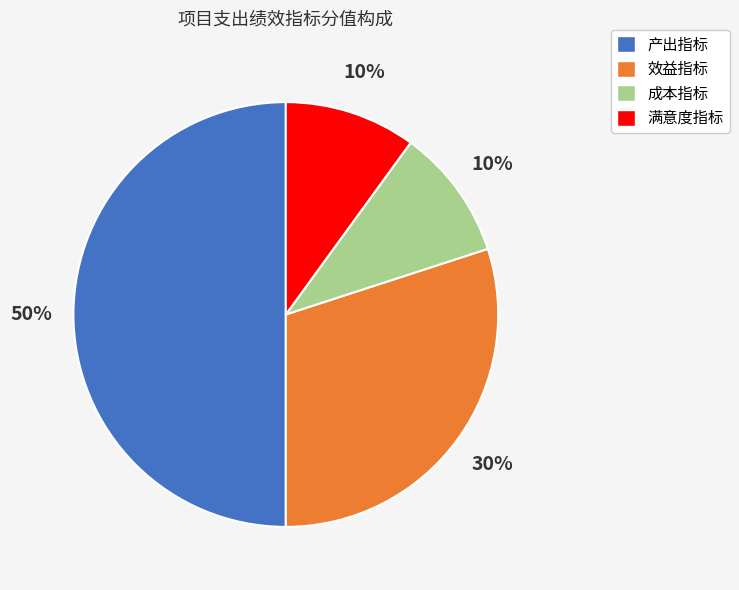

Does 效益指标 account for over 50% of the chart?

No